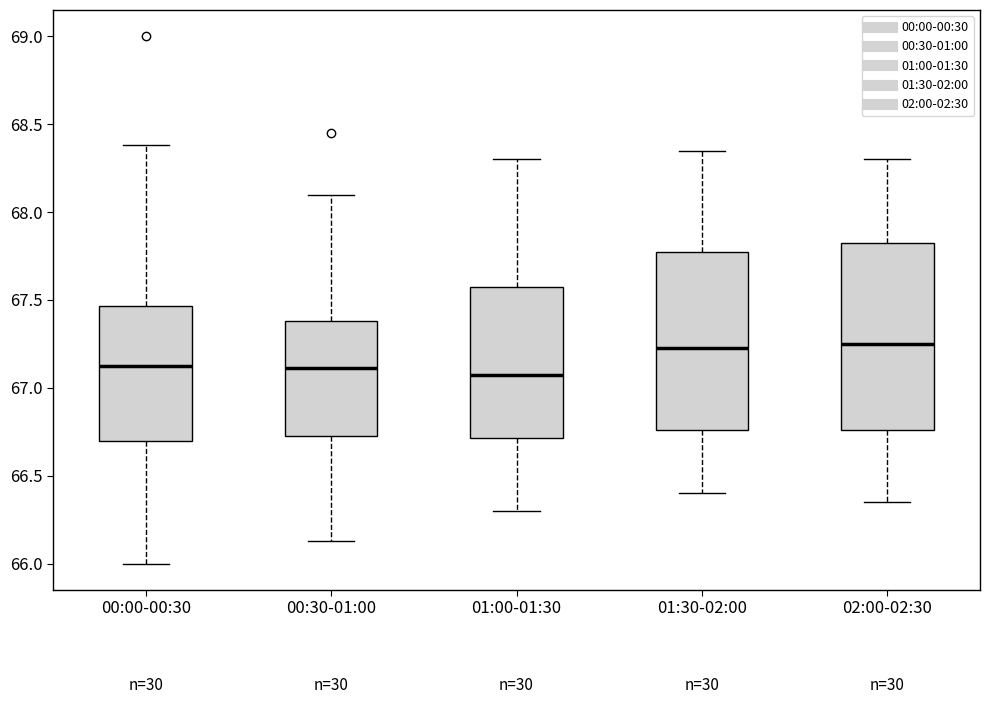

Where is the lower edge of the box for 02:00-02:30 on the y-axis? The values are not printed on the chart, so give them approximately, as read against the axis.

66.75